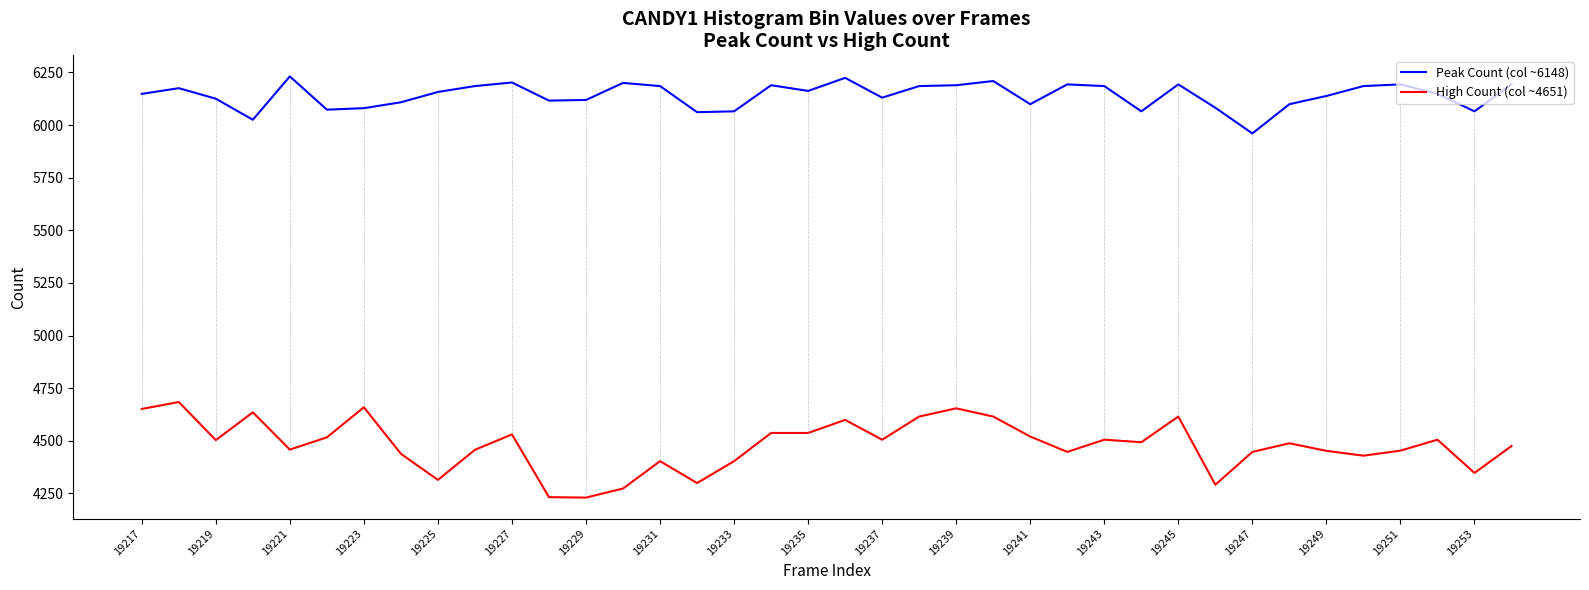

Which series has the widest spread of values?

High Count (col ~4651)